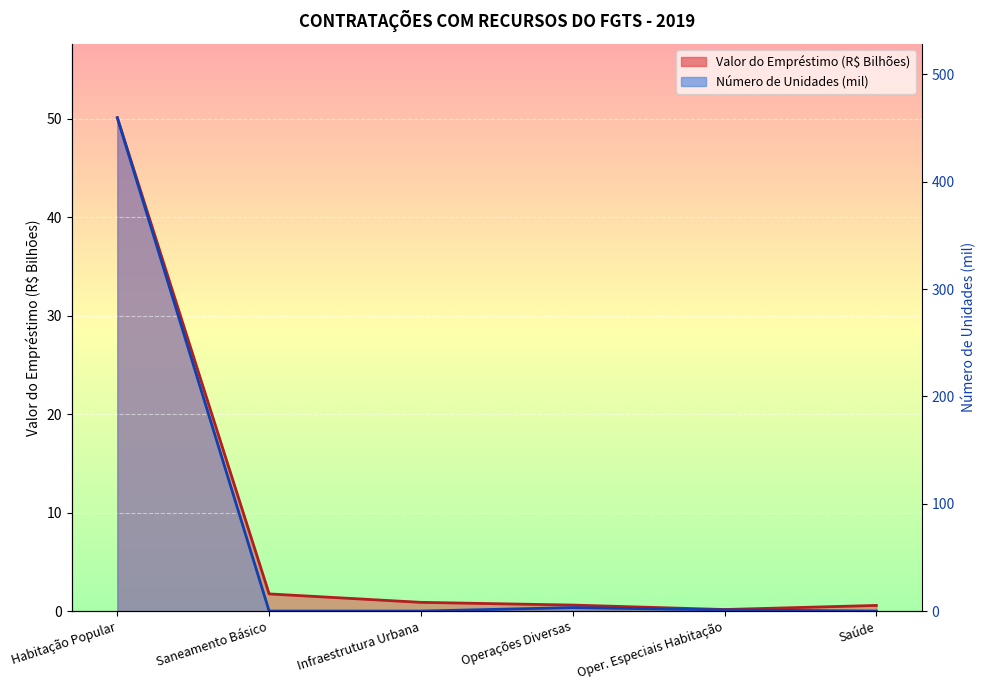

True or false: Número de Unidades (mil) and Valor do Empréstimo (R$ Bilhões) intersect in this chart.

False